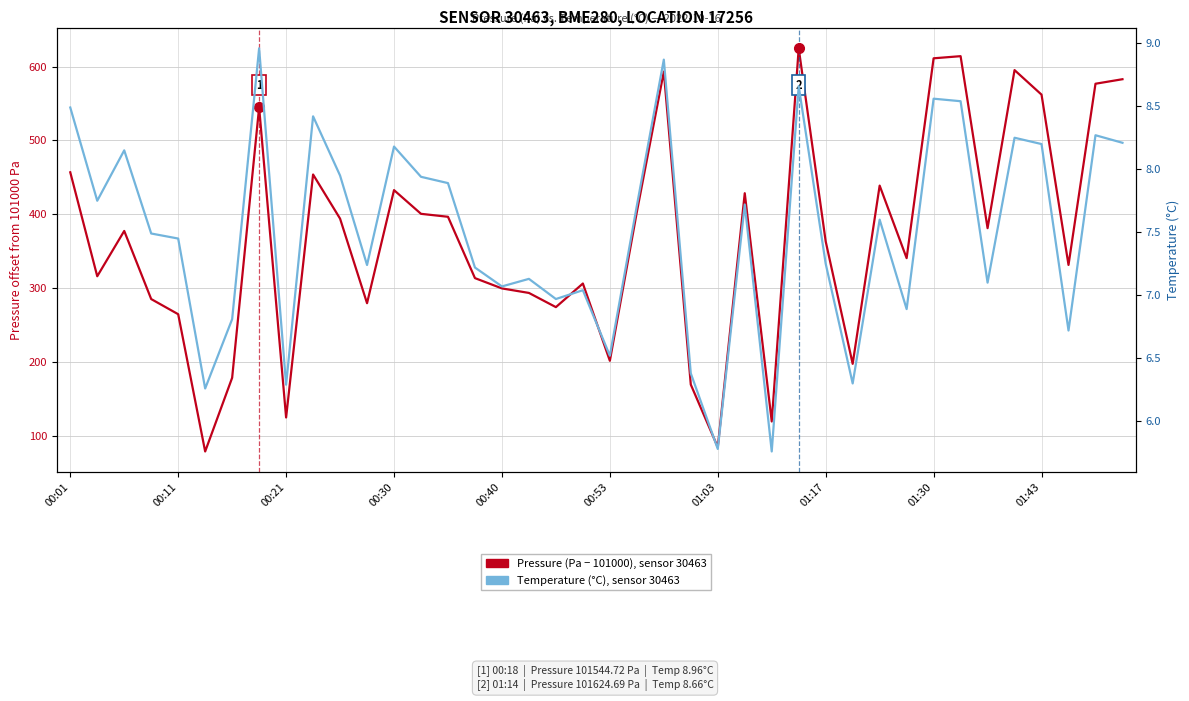

True or false: Pressure (Pa − 101000), sensor 30463 has a value of 582.8 at 39.

True